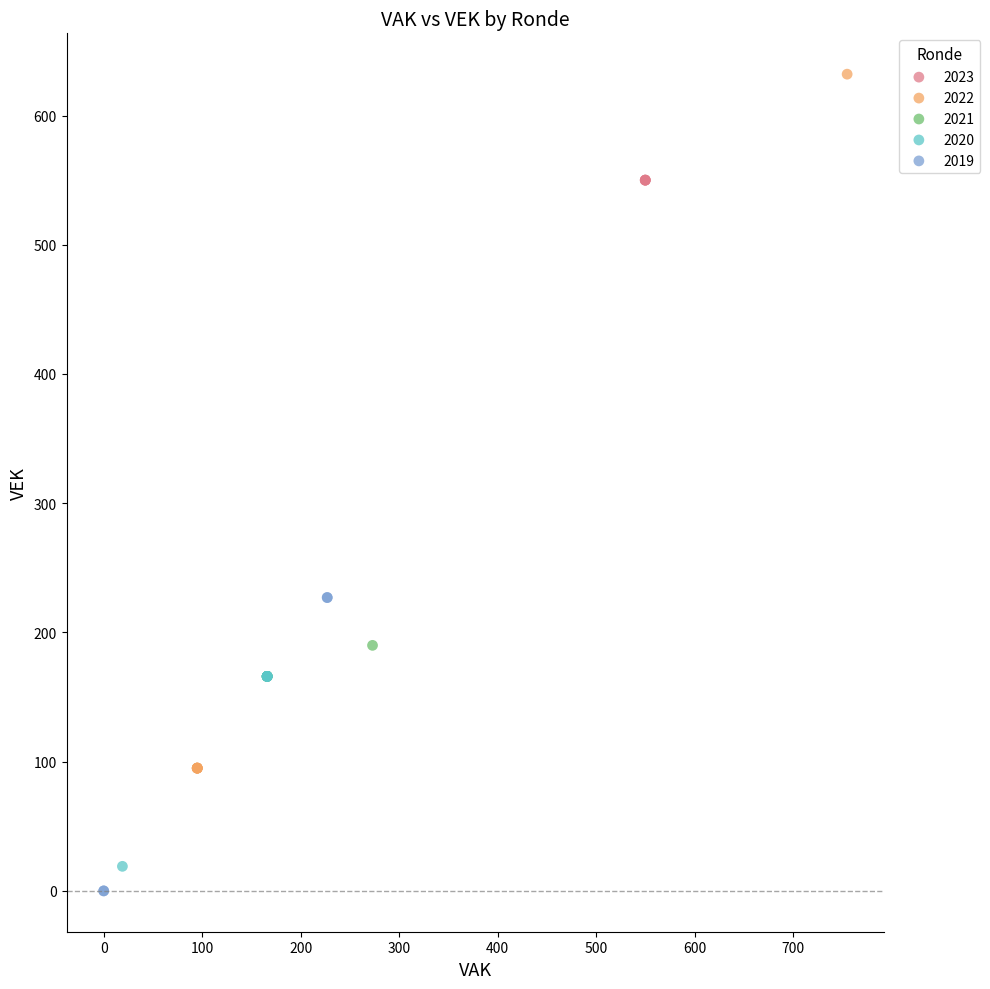

Which series reaches the maximum Y coordinate?

2022